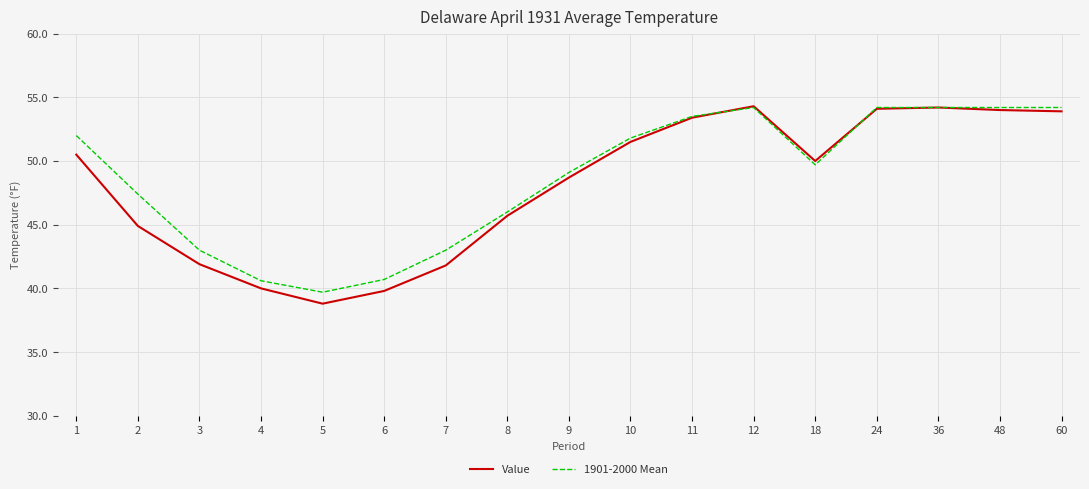

What is the total value across all series at 10?

103.3